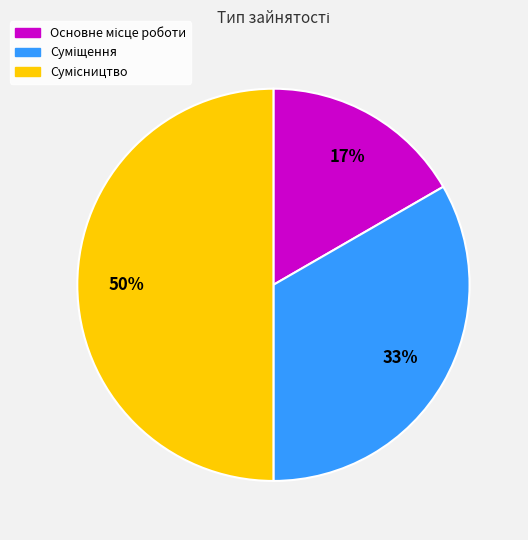

To the nearest percent, what is the difference between the largest and smallest slice percentages?

33%